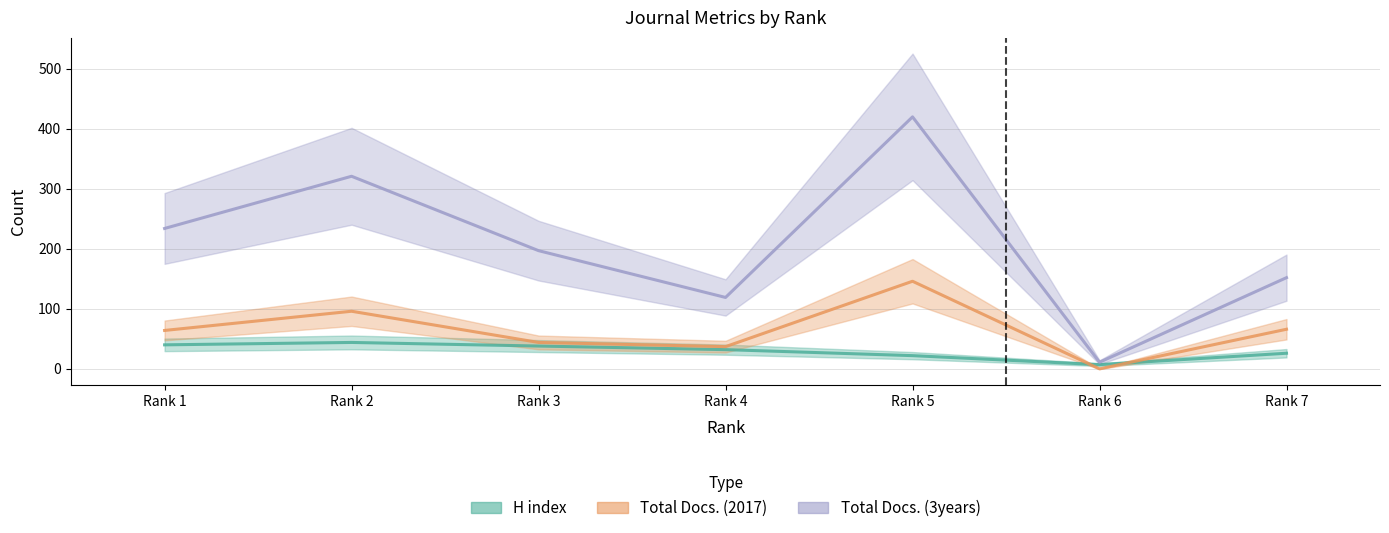

Which series has the largest total across all categories?

Total Docs. (3years)